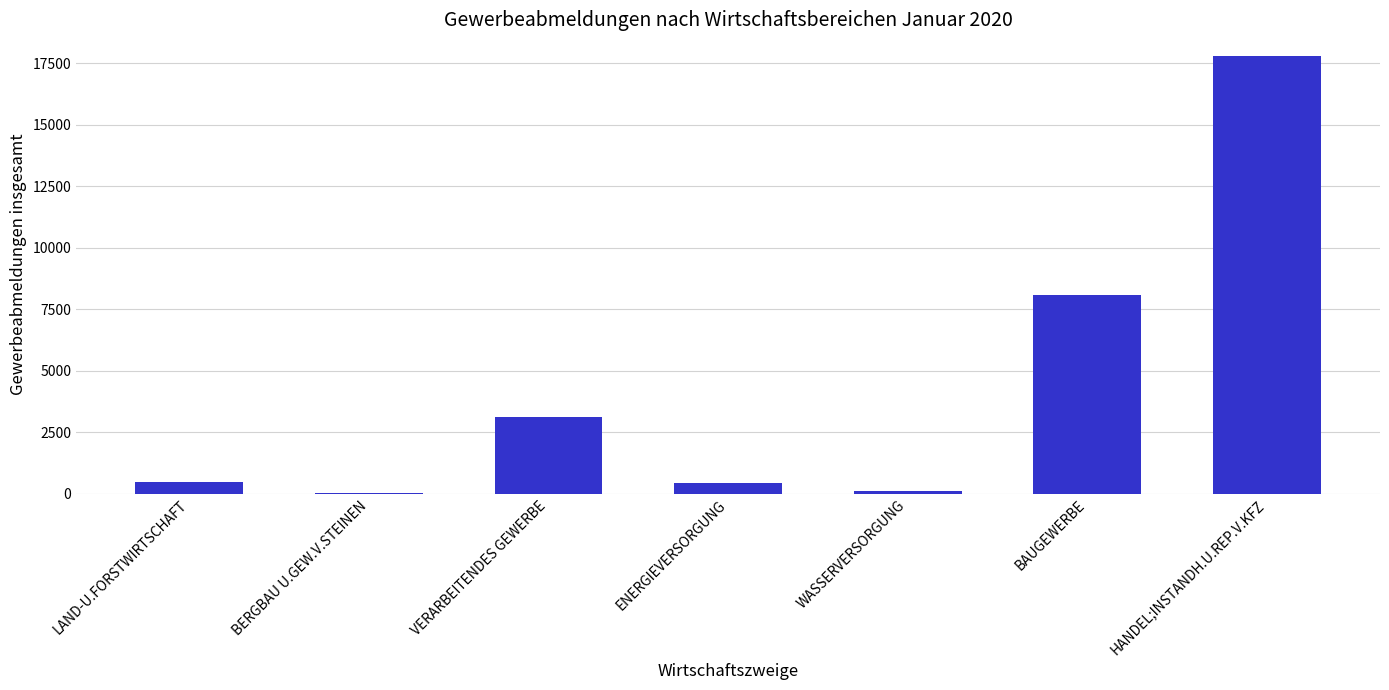

Between VERARBEITENDES GEWERBE and LAND-U.FORSTWIRTSCHAFT, which is larger?

VERARBEITENDES GEWERBE